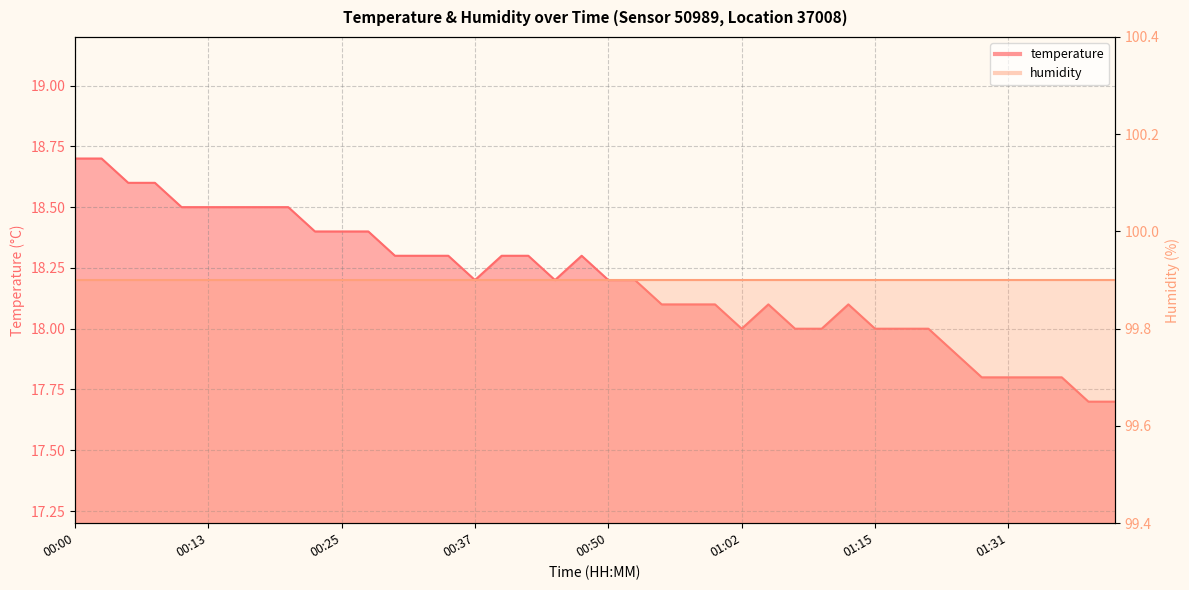

What is the change in value from 00:40 to 01:26?

-0.4